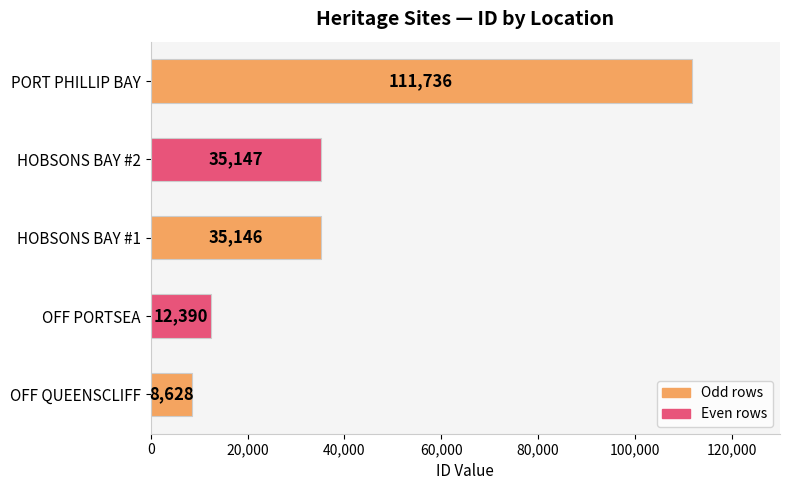

The value at HOBSONS BAY #1 is 24484. True or false?

False